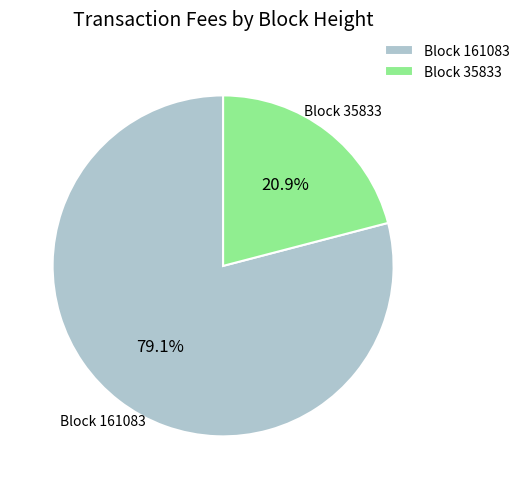

Which slice represents more than half of the pie?

Block 161083